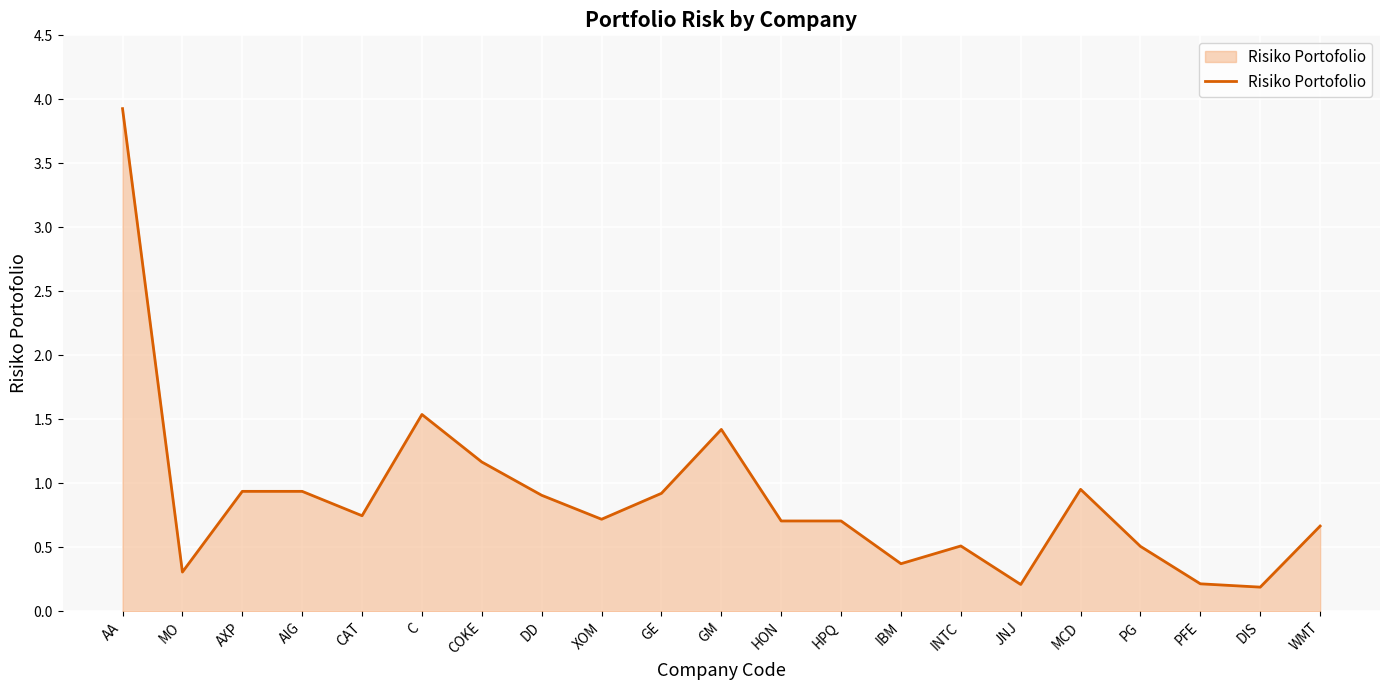

Which label corresponds to the largest value in the chart?

AA